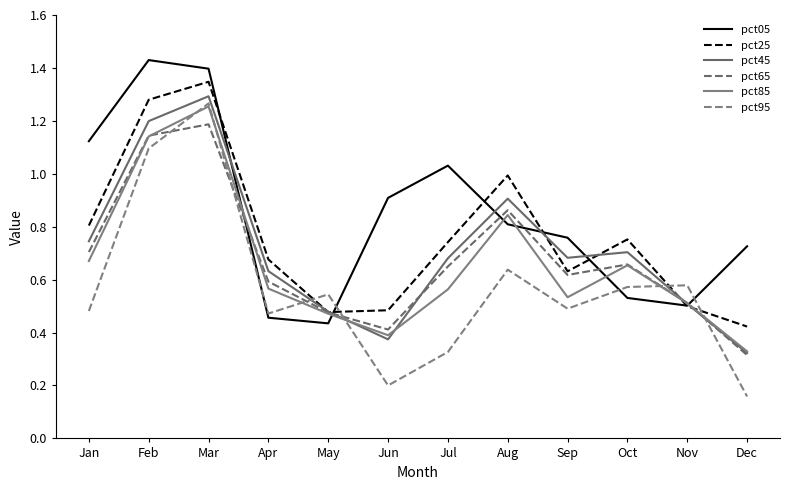

Where is pct65 nearest to the value 0?

Dec